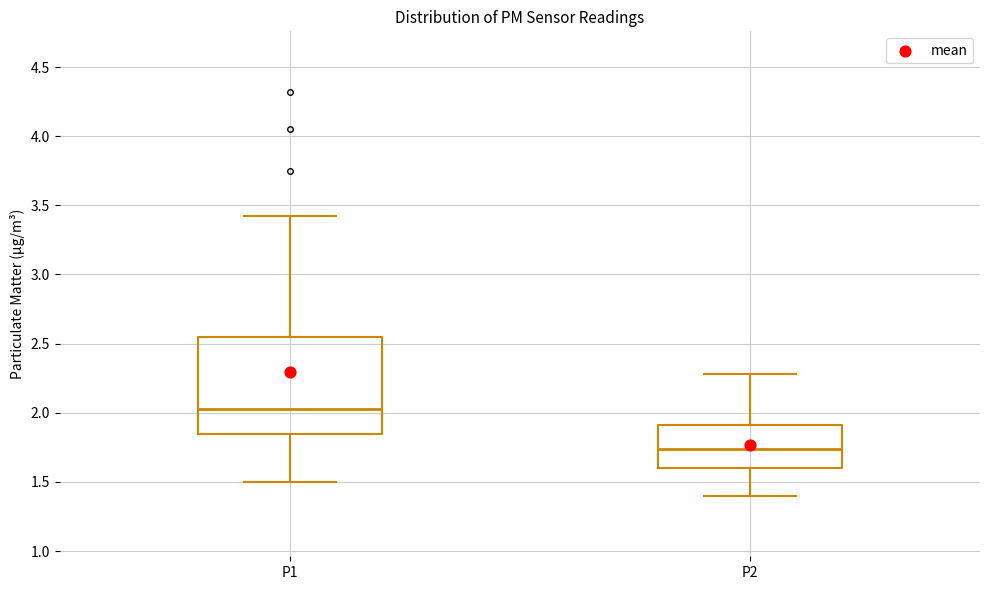

Where is the upper edge of the box for P2 on the y-axis? The values are not printed on the chart, so give them approximately, as read against the axis.

1.90